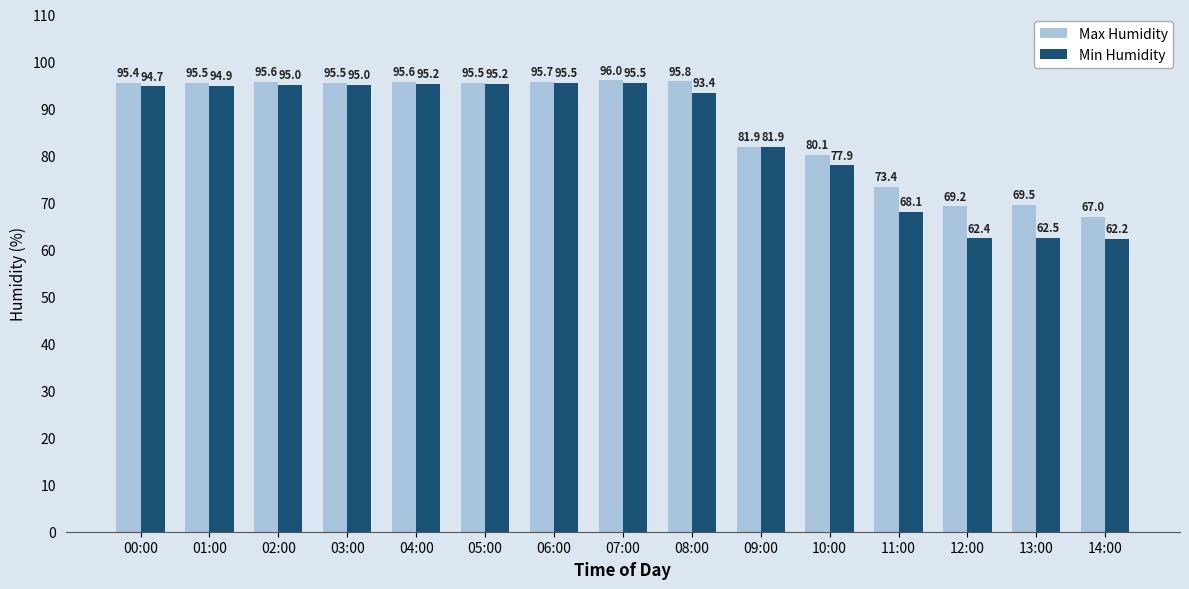

What is the value of the Min Humidity bar at the 1st from the left?

94.7